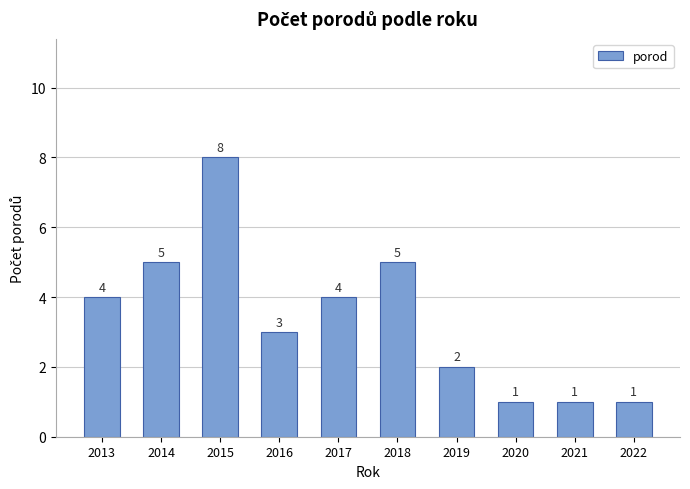

How many bars are there in total?

10